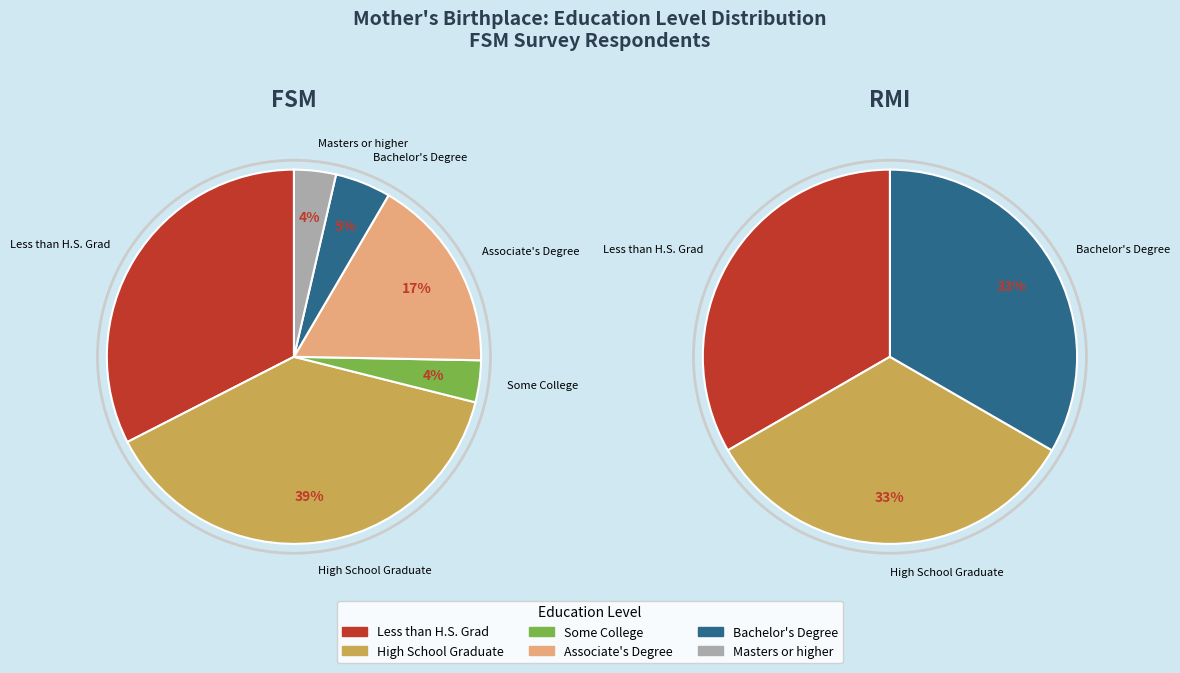

At FSM, list the series in order from largest to smallest.

High School Graduate, Less than H.S. Grad, Associate's Degree, Bachelor's Degree, Some College, Masters or higher